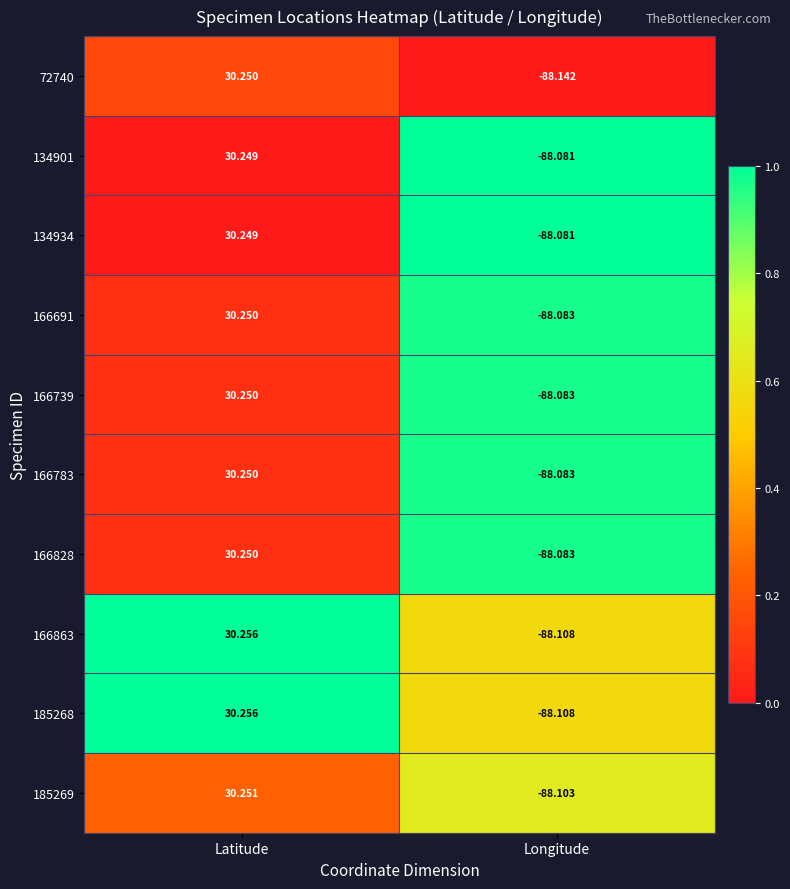

Is the value of 72740 at Latitude greater than the value of 185268 at Longitude?

Yes